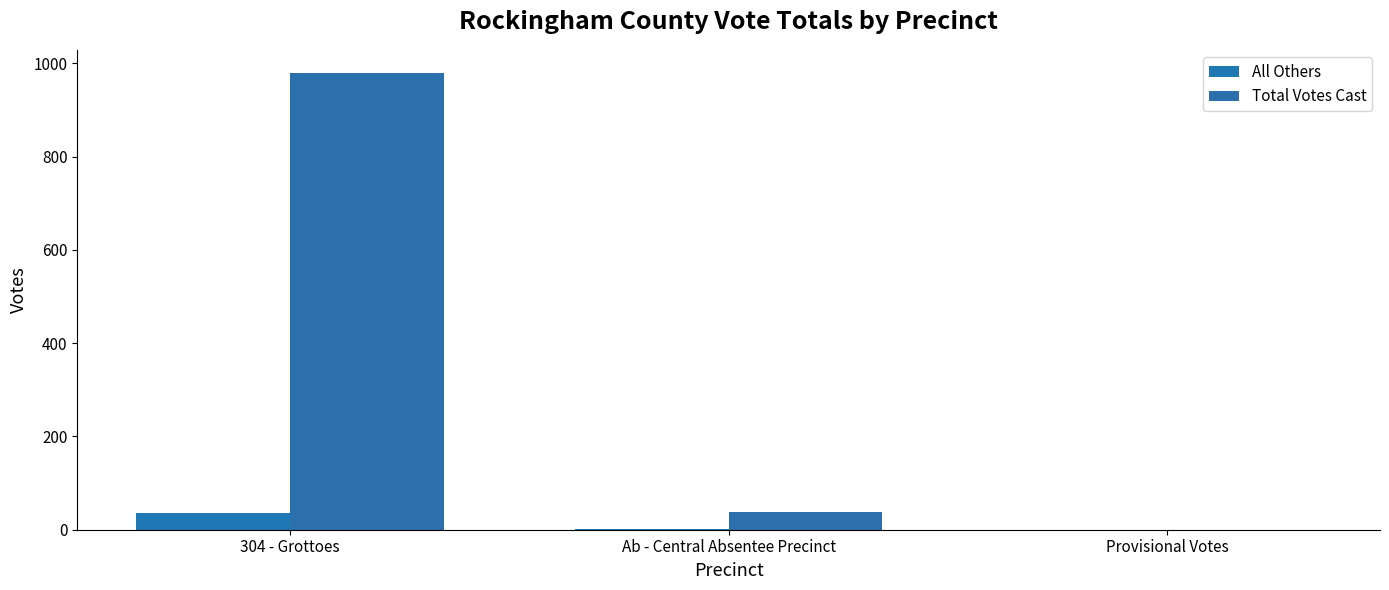

At which label does Total Votes Cast first exceed 38?

304 - Grottoes